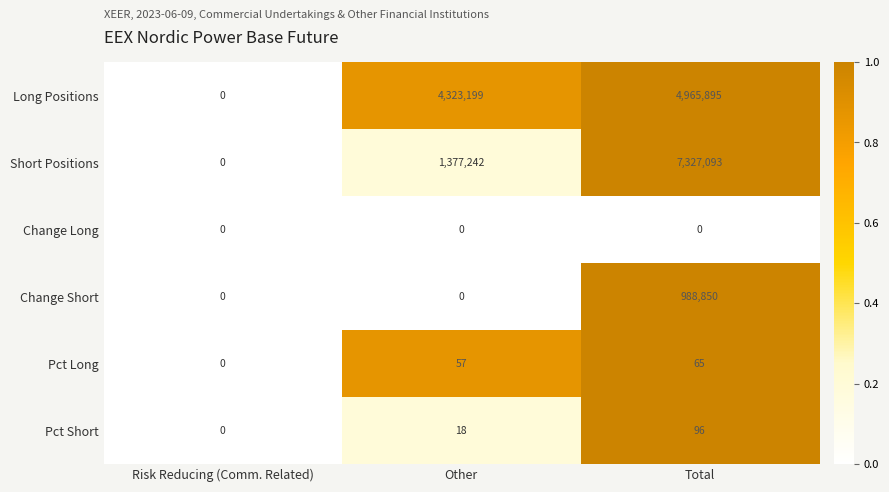

Which series has the largest total across all categories?

Long Positions